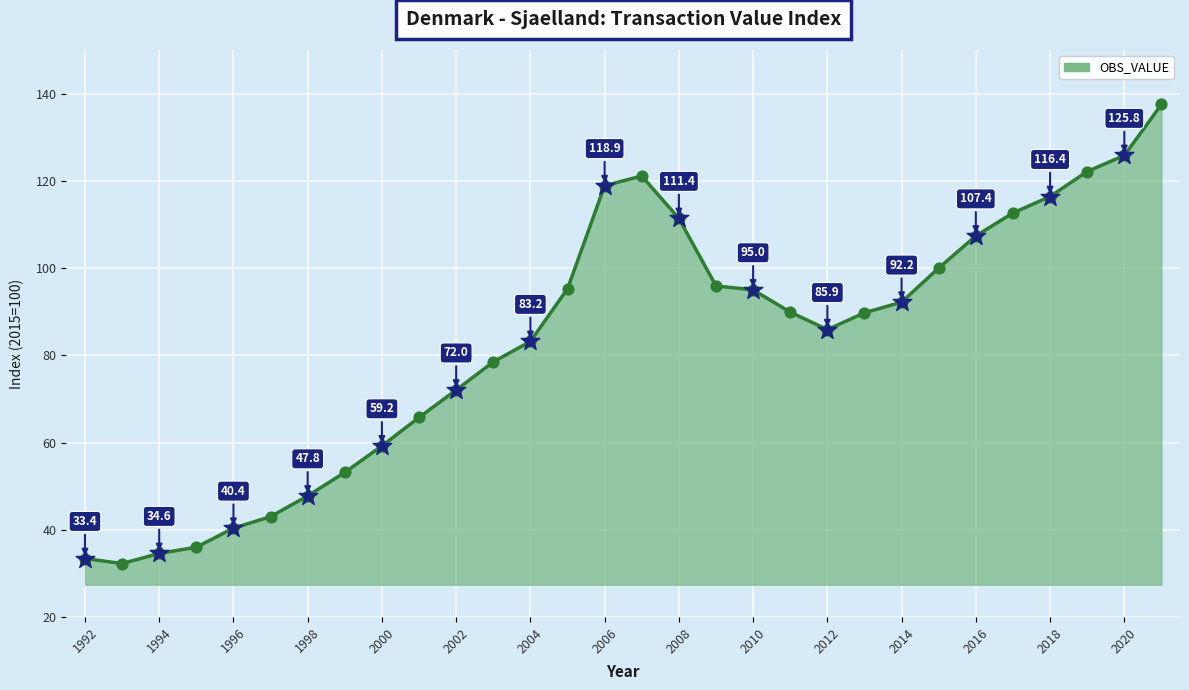

What is the difference between the maximum and minimum values?

105.3